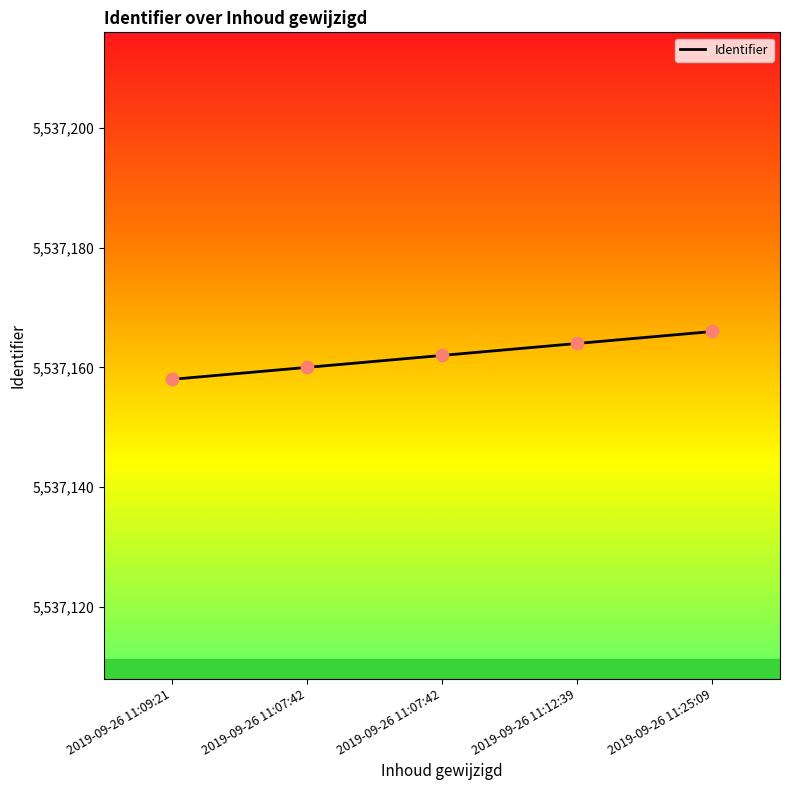

What is the ratio of the value at 2019-09-26 11:07:42 to the value at 2019-09-26 11:09:21?

1.0